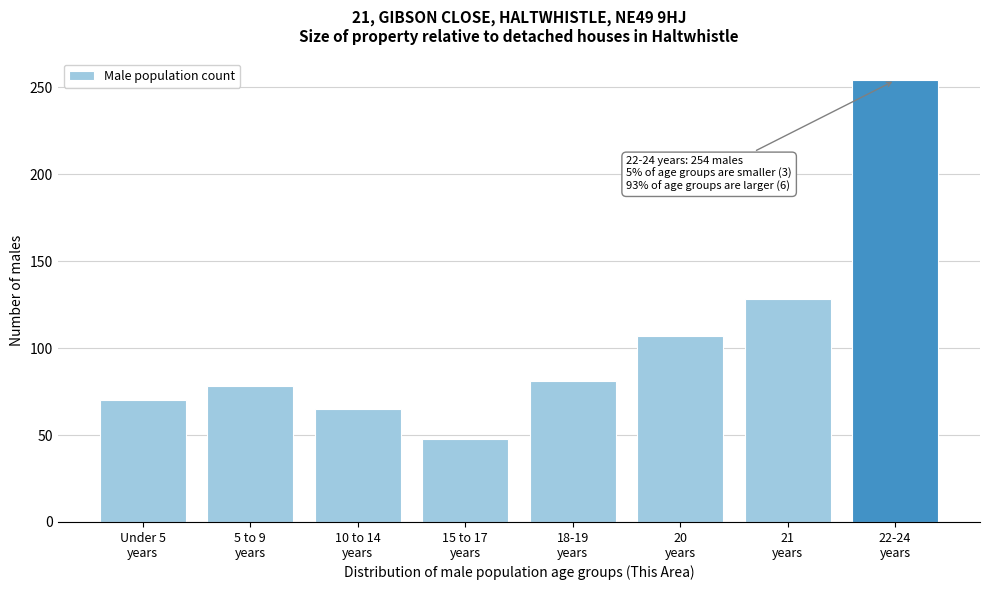

Reading left to right, list all the values displayed in this chart.

70	78	65	48	81	107	128	254